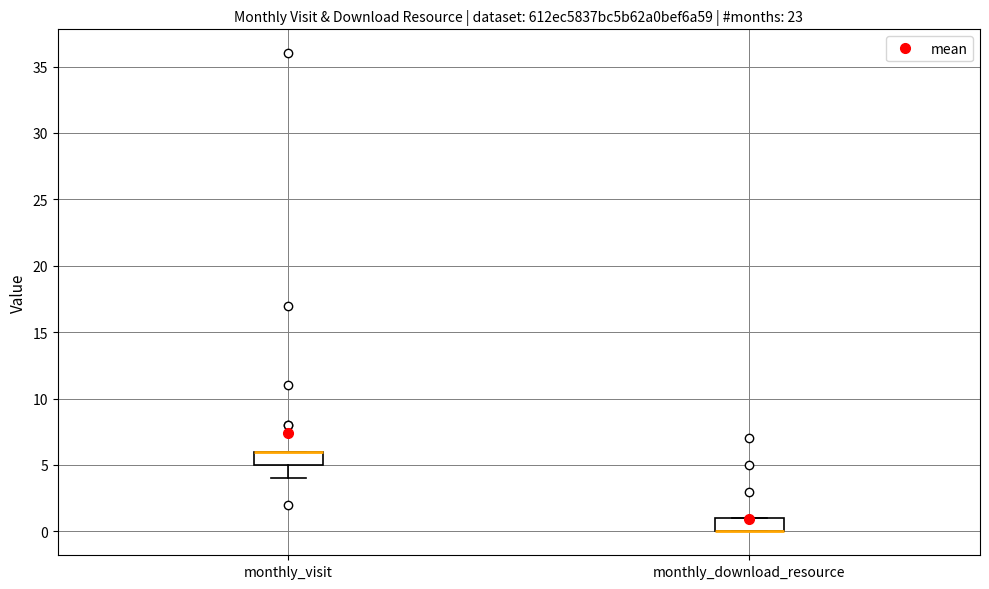

Reading left to right, transcribe this box plot: for each box, give where its median line is, the range the box spans, and where its two whiskers end, as read against the y-axis. The values are not printed on the chart, so give them approximately, as read against the axis.

monthly_visit: median 6 (drawn on the box's upper edge), box 5 to 6, whiskers 4 to 6
monthly_download_resource: median 0 (drawn on the box's lower edge), box 0 to 1, whiskers 0 to 1